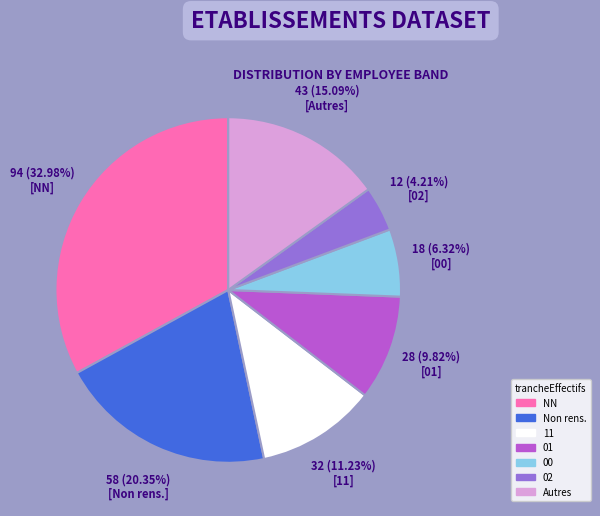

Is there any slice that represents more than half of the pie?

No